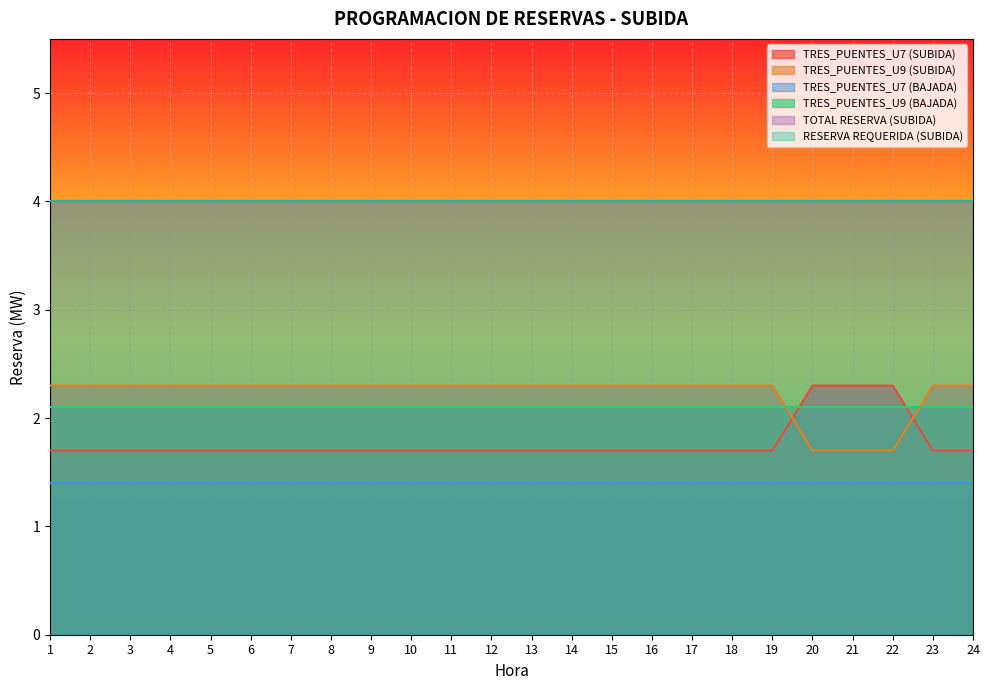

What is the minimum value shown in the chart?

1.4